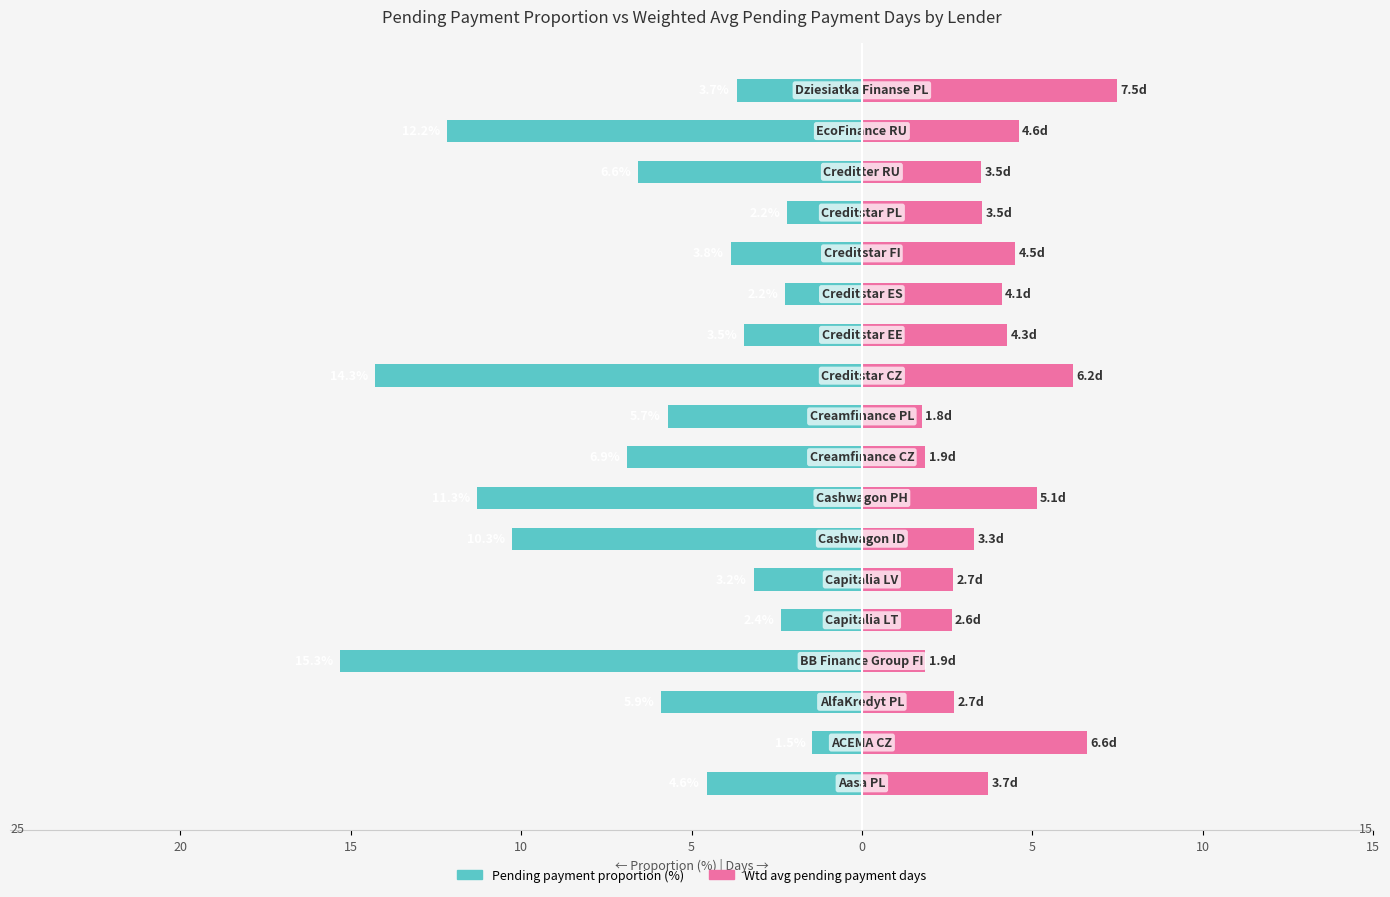

What is the difference between the second highest and second lowest values in the Pending payment proportion (%) series?

12.1